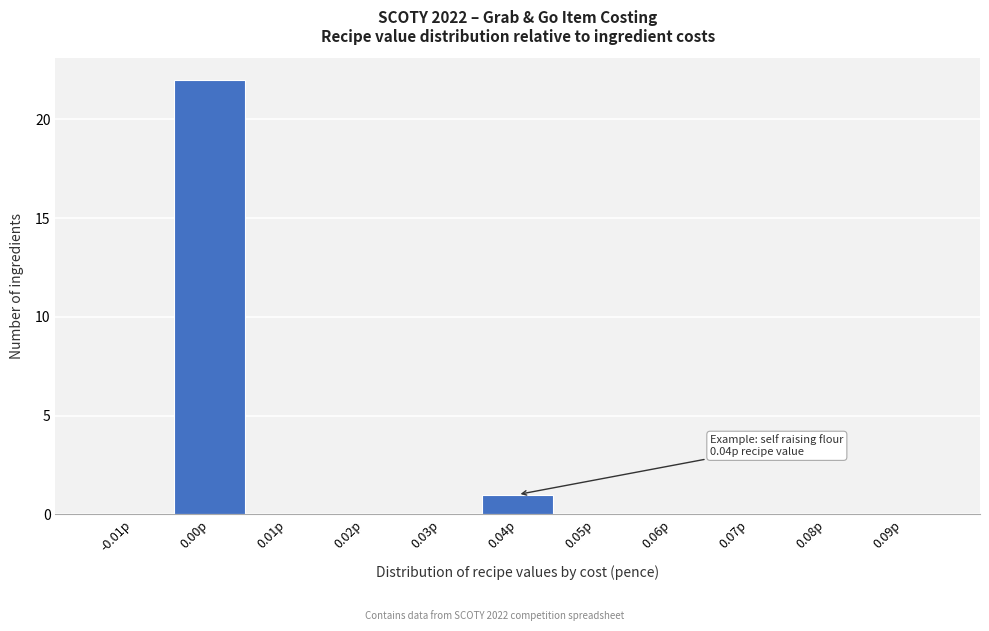

Reading left to right, extract all data points from this chart.

-0.01p=0	0.00p=22	0.01p=0	0.02p=0	0.03p=0	0.04p=1	0.05p=0	0.06p=0	0.07p=0	0.08p=0	0.09p=0